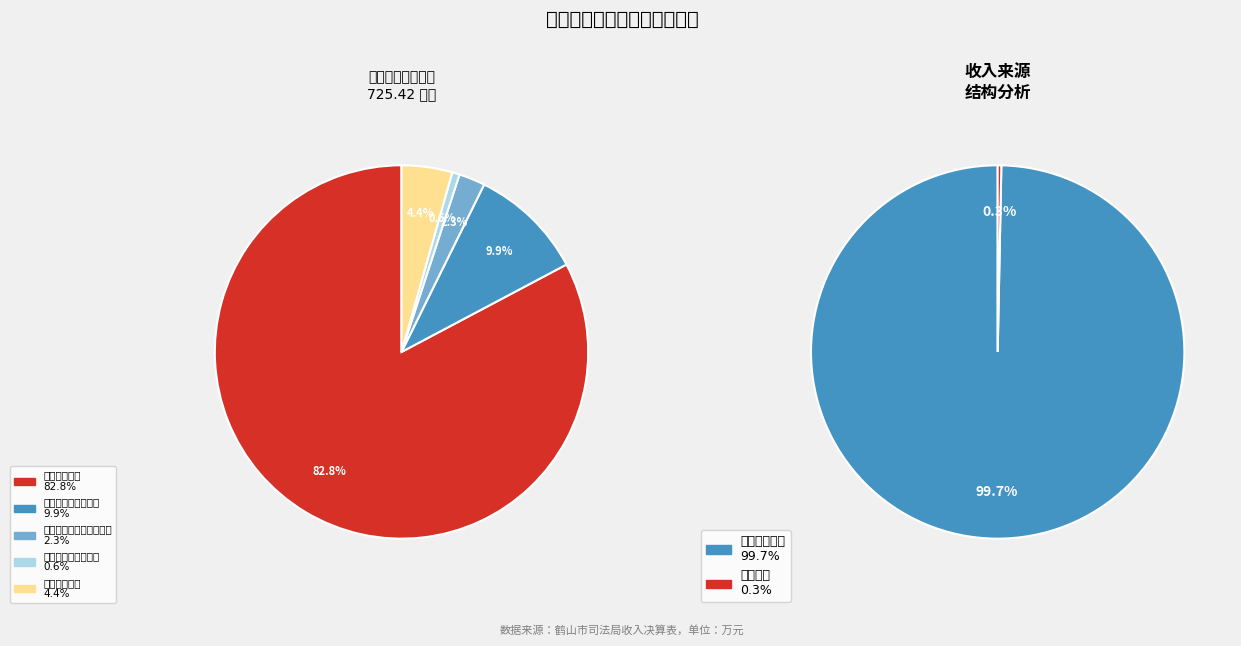

Count the number of slices in the pie.

5